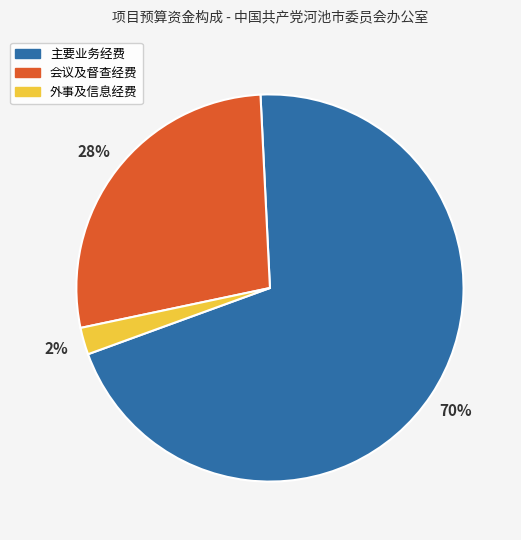

Is there a majority slice in this chart?

Yes